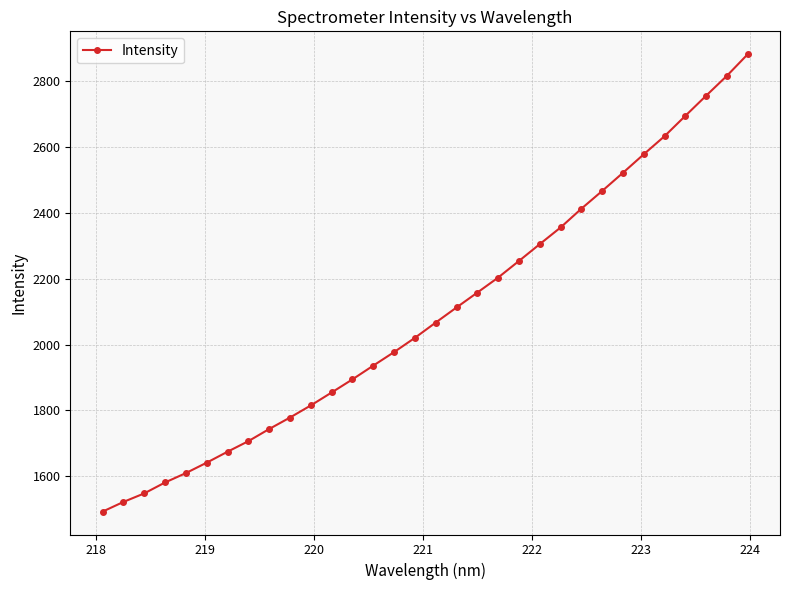

True or false: there are more than 2 points higher than both neighbors.

False